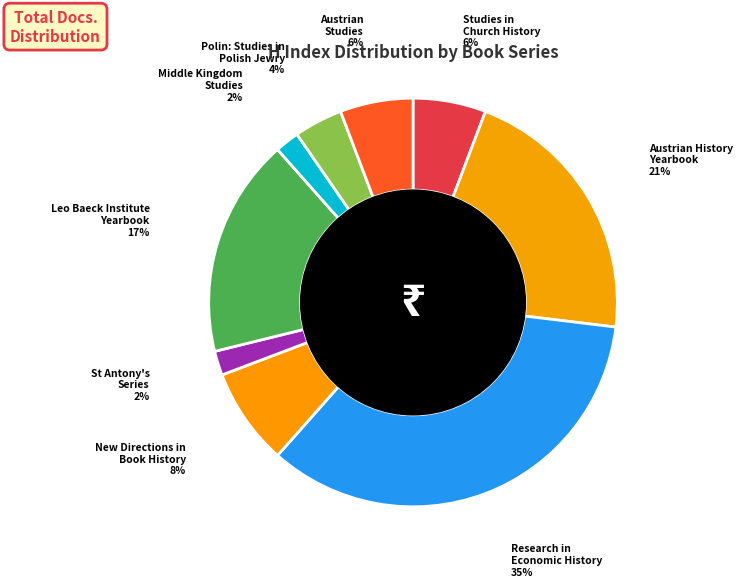

What is the ratio of the value at Middle Kingdom Studies to the value at Polin: Studies in Polish Jewry?

0.5